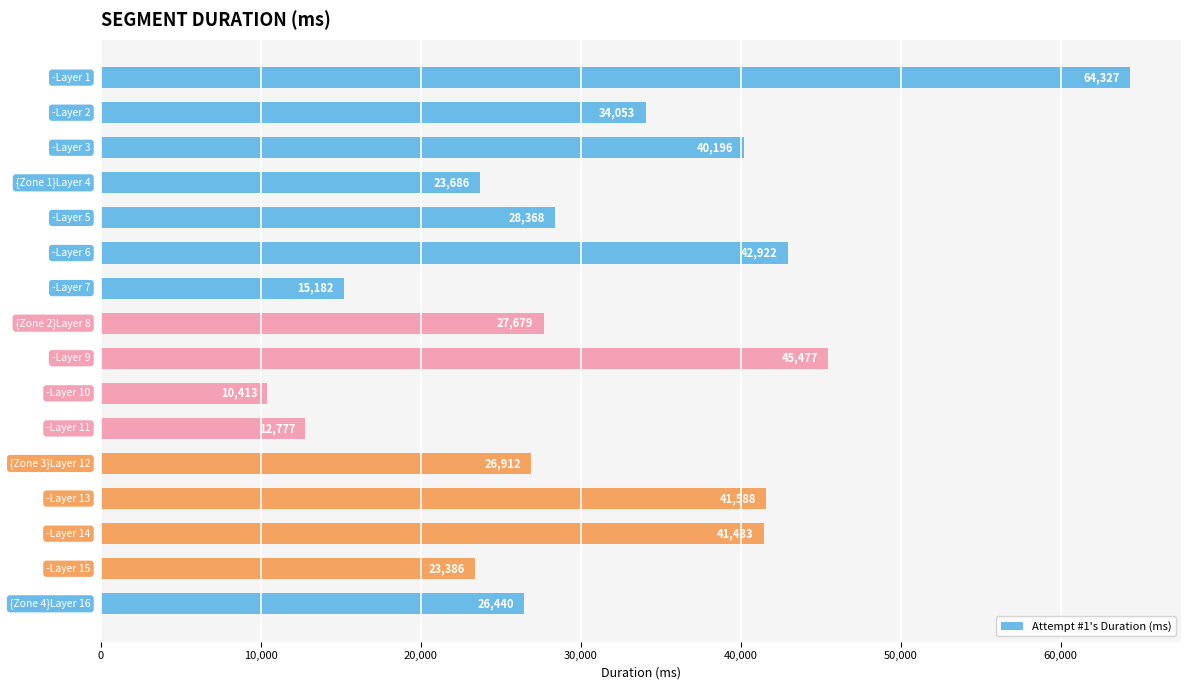

Does the chart contain any negative values?

No